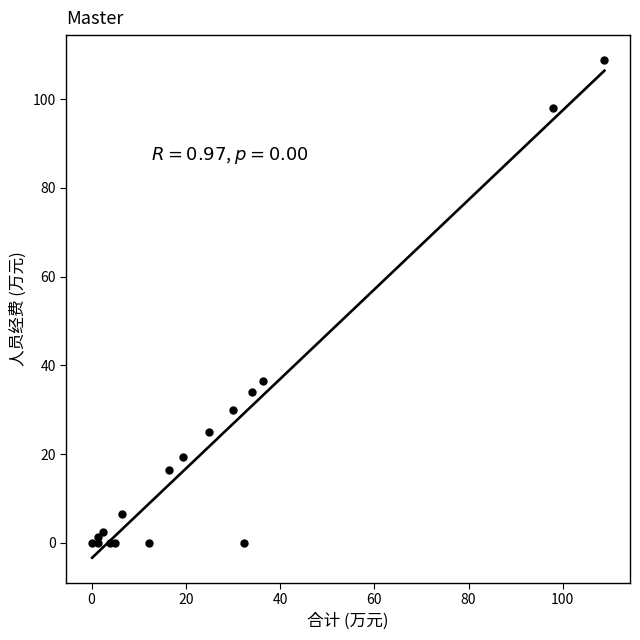

What Y value in the scatter plot is closest to 54?

36.4